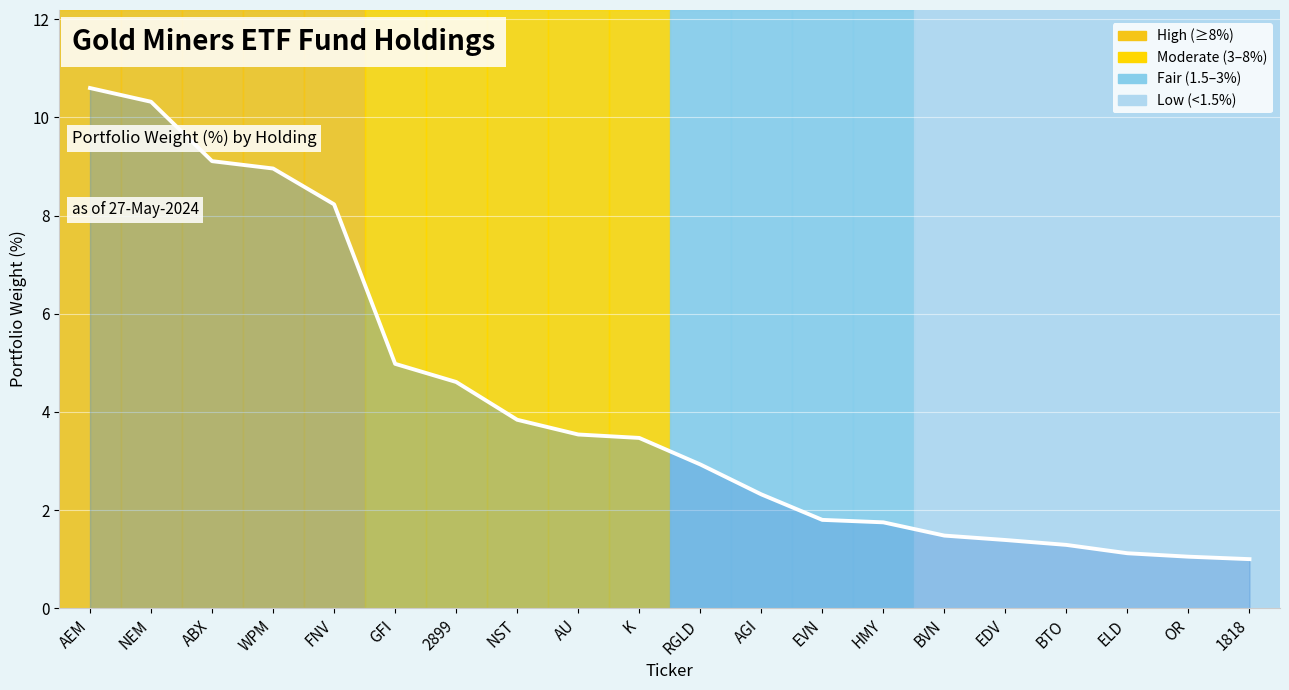

What value does the data have at FNV?

8.2